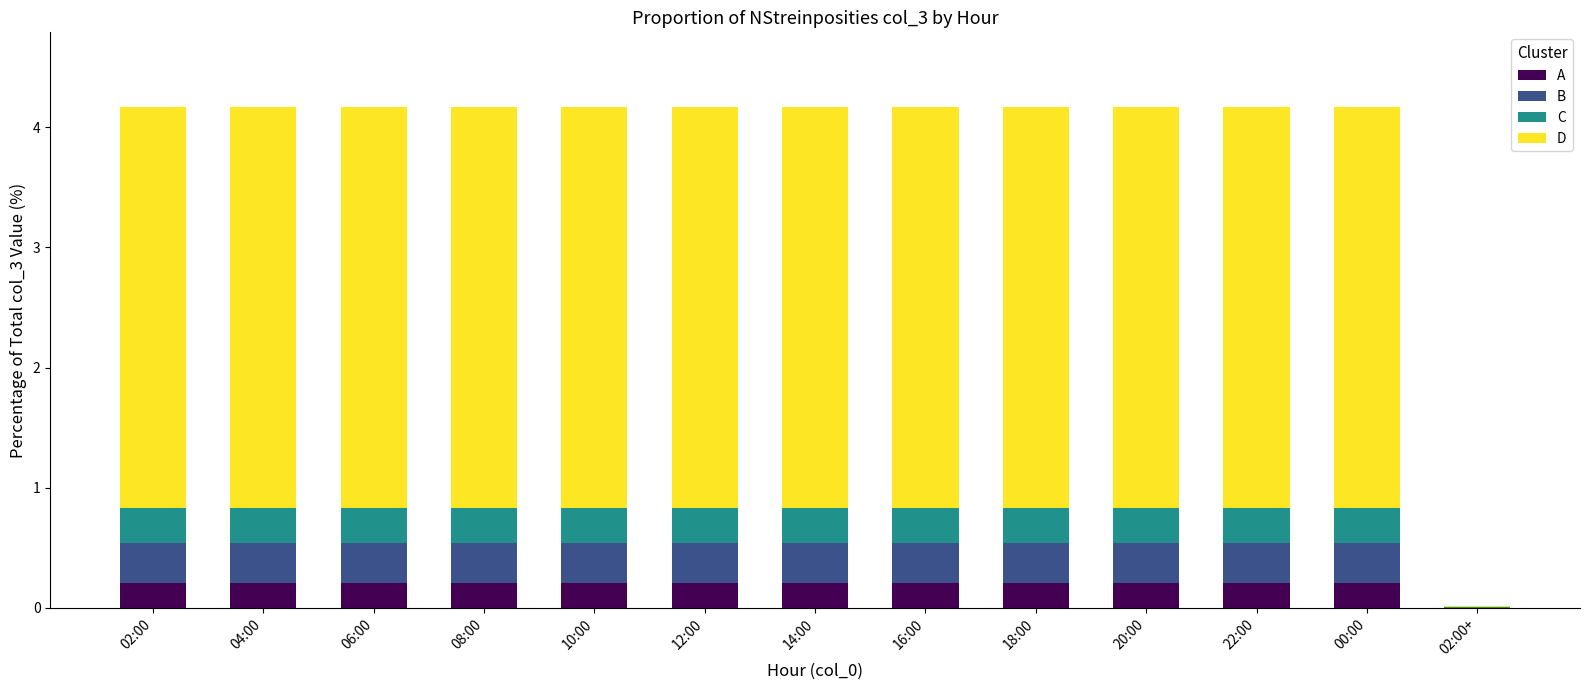

True or false: A has a value of 0.2 at 22:00.

True